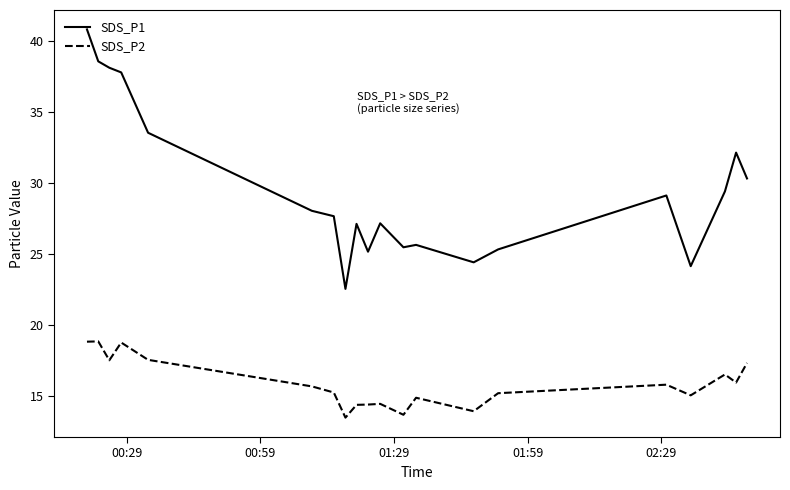

What is the minimum value shown in the chart?

13.5